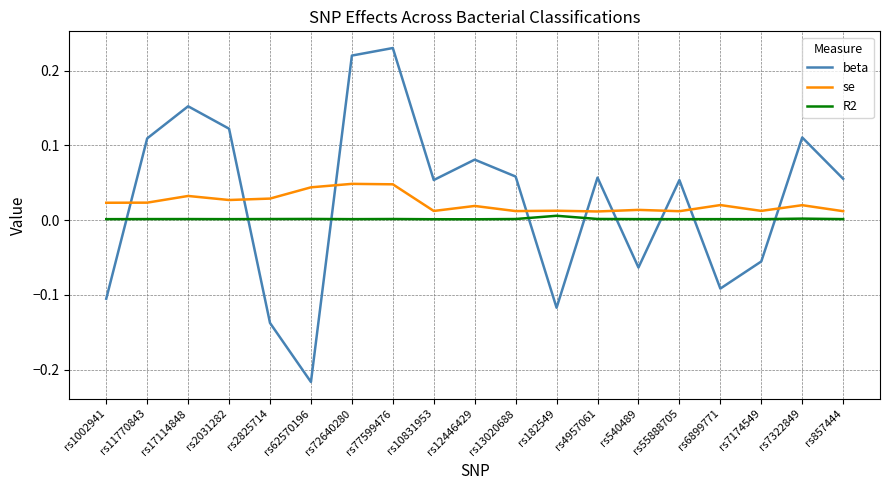

Between rs1002941 and rs55888705, which series saw the biggest shift?

beta